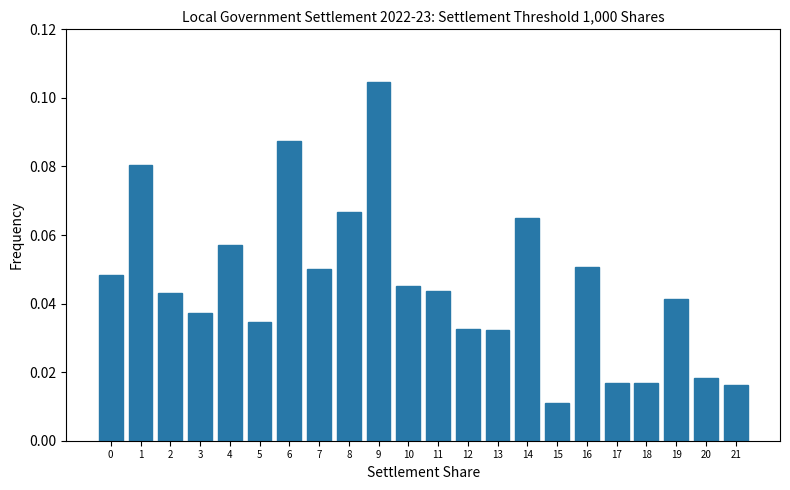

Which category has the highest value across all series?

9